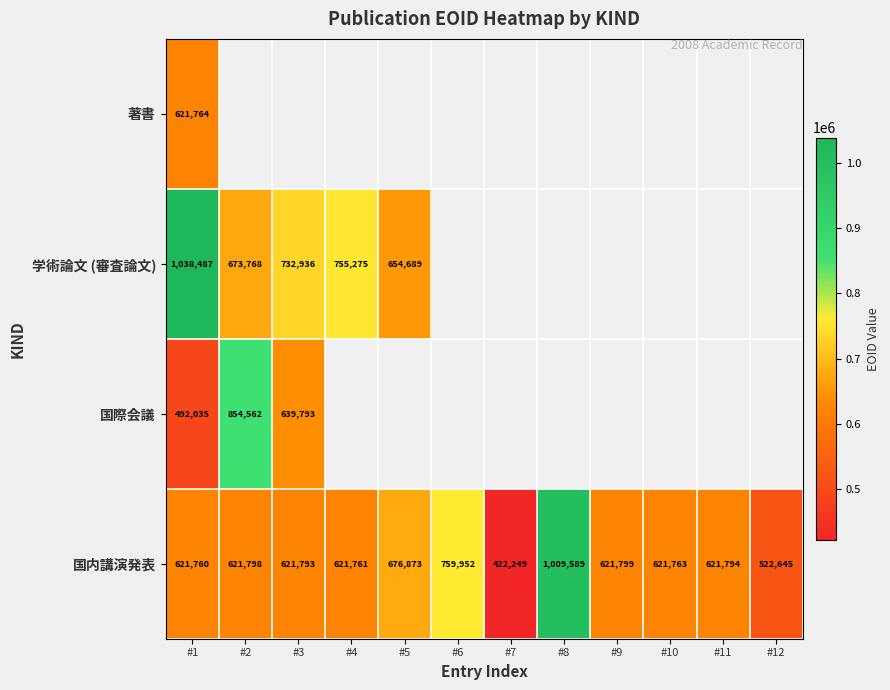

Is the value of 学術論文 (審査論文) at #1 greater than the value of 国内講演発表 at #5?

Yes